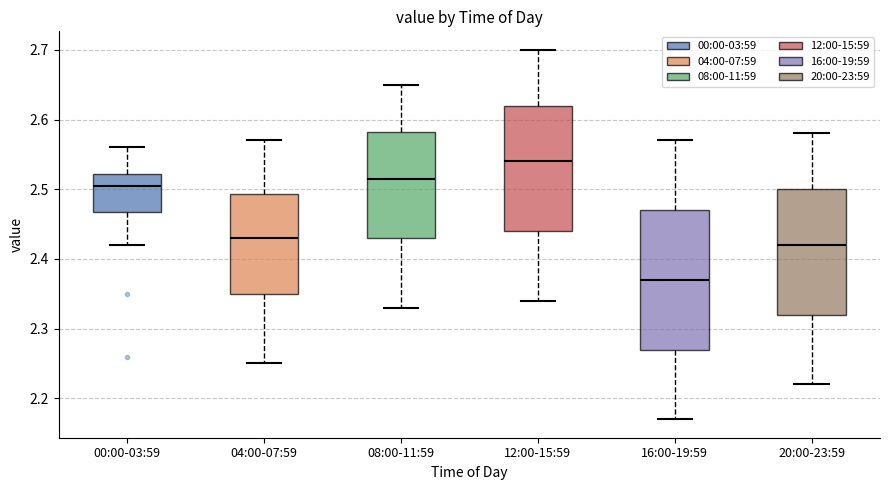

Where is the lower edge of the box for 20:00-23:59 on the y-axis? The values are not printed on the chart, so give them approximately, as read against the axis.

2.32